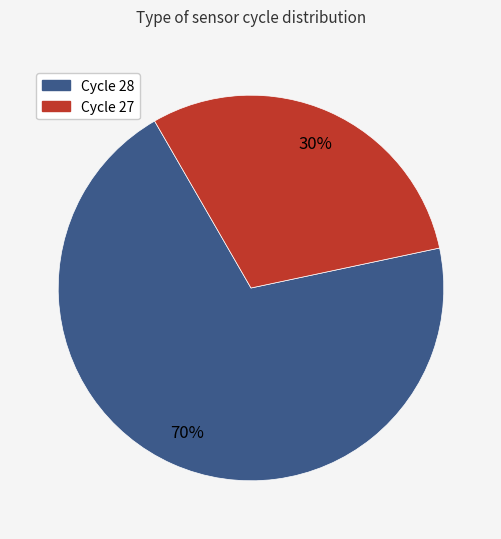

Is there any slice that represents more than half of the pie?

Yes